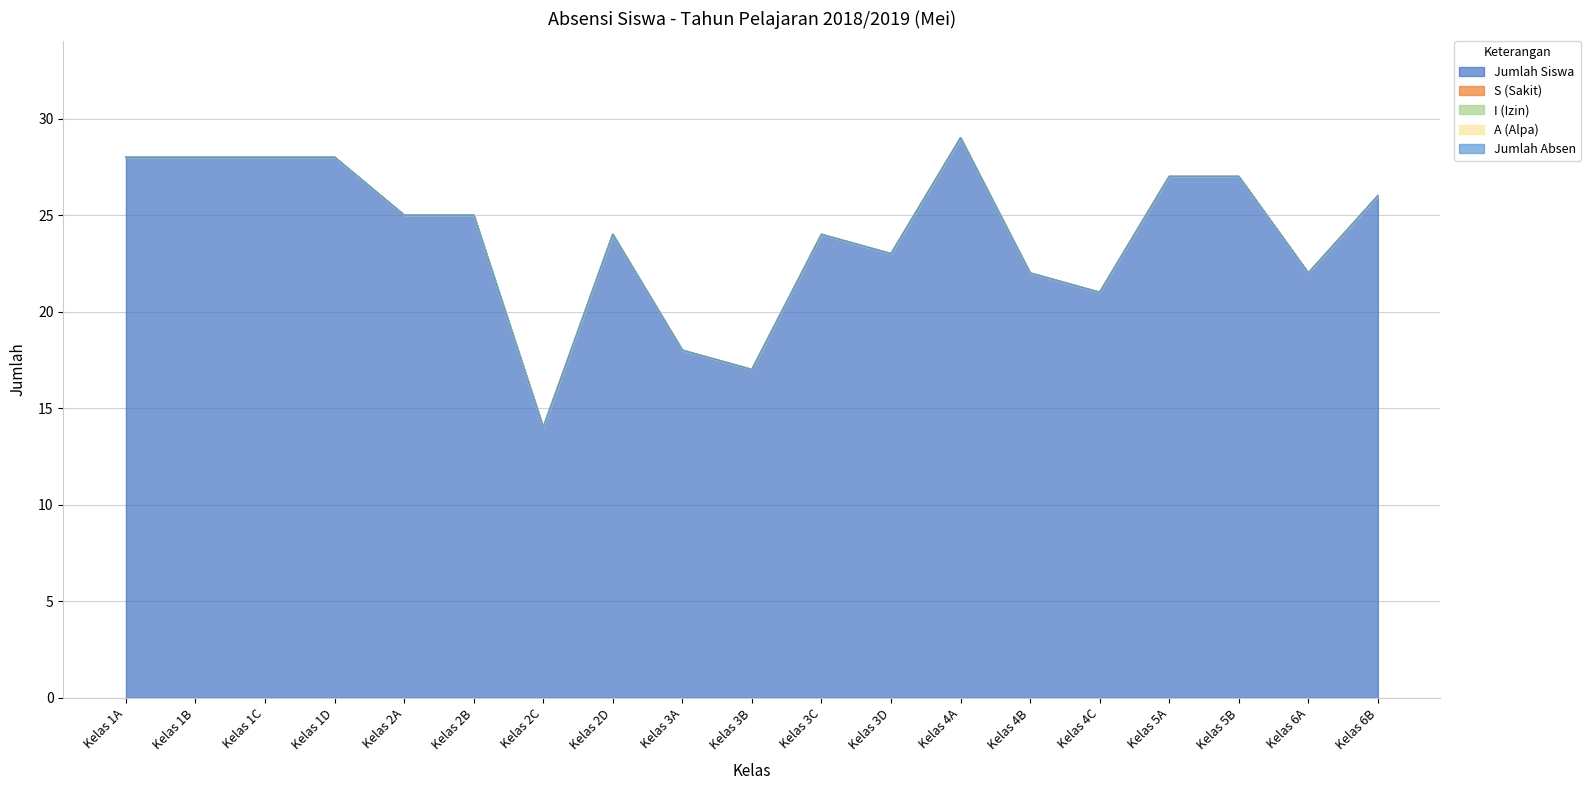

What value does the Jumlah Siswa series have at Kelas 2B, to the nearest 10?

20